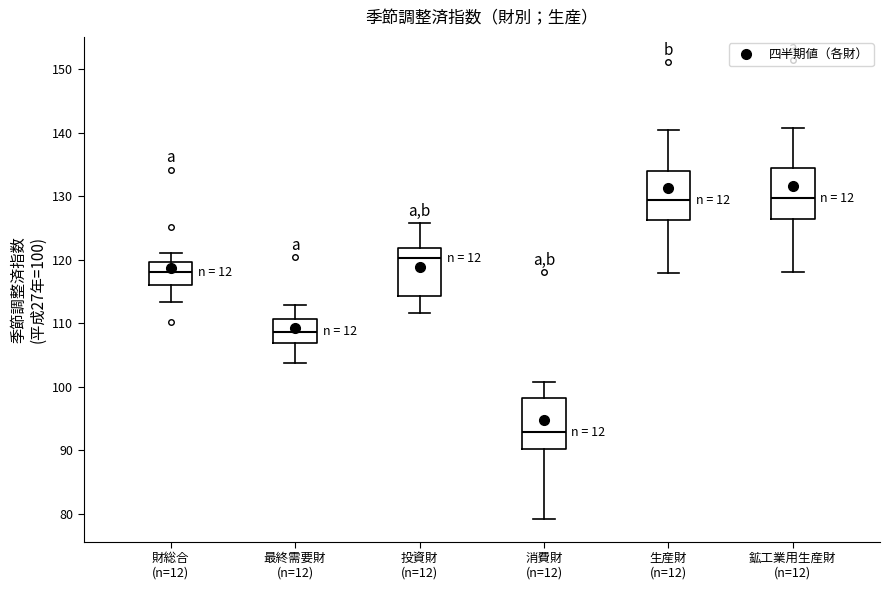

Reading left to right, transcribe this box plot: for each box, give where its median line is, the range the box spans, and where its two whiskers end, as read against the y-axis. The values are not printed on the chart, so give them approximately, as read against the axis.

財総合 (n=12): median 118, box 116 to 120, whiskers 113 to 121
最終需要財 (n=12): median 109, box 107 to 111, whiskers 104 to 113
投資財 (n=12): median 120, box 114 to 122, whiskers 112 to 126
消費財 (n=12): median 93, box 90 to 98, whiskers 79 to 101
生産財 (n=12): median 129, box 126 to 134, whiskers 118 to 140
鉱工業用生産財 (n=12): median 130, box 126 to 134, whiskers 118 to 141